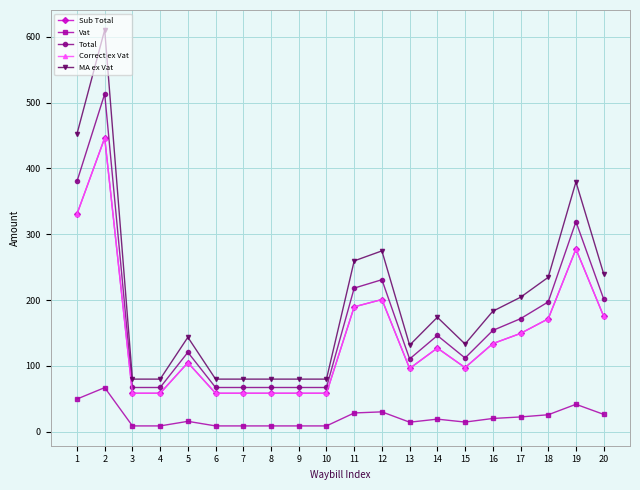

Does the chart have visible grid lines?

Yes